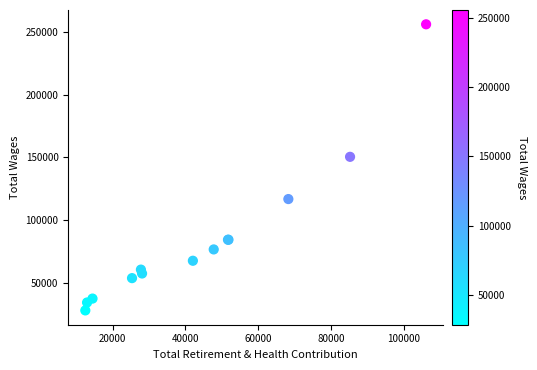

What Y value in the scatter plot is closest to 142134?

150506